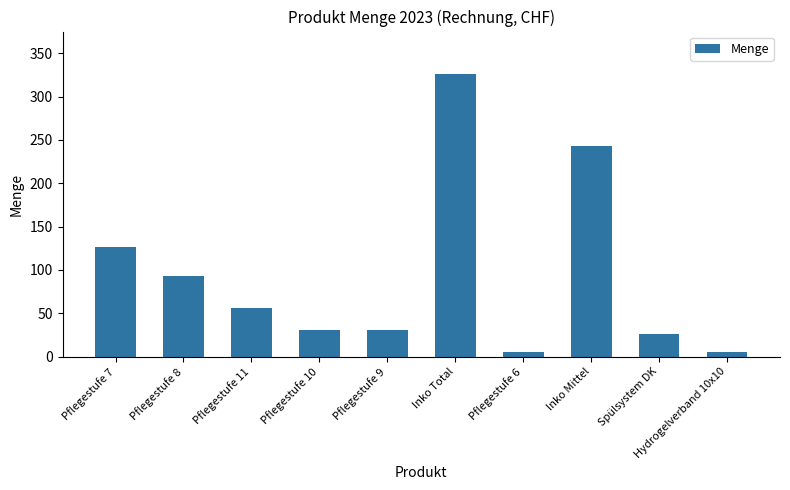

What is the value of the 3rd bar from the left?

56